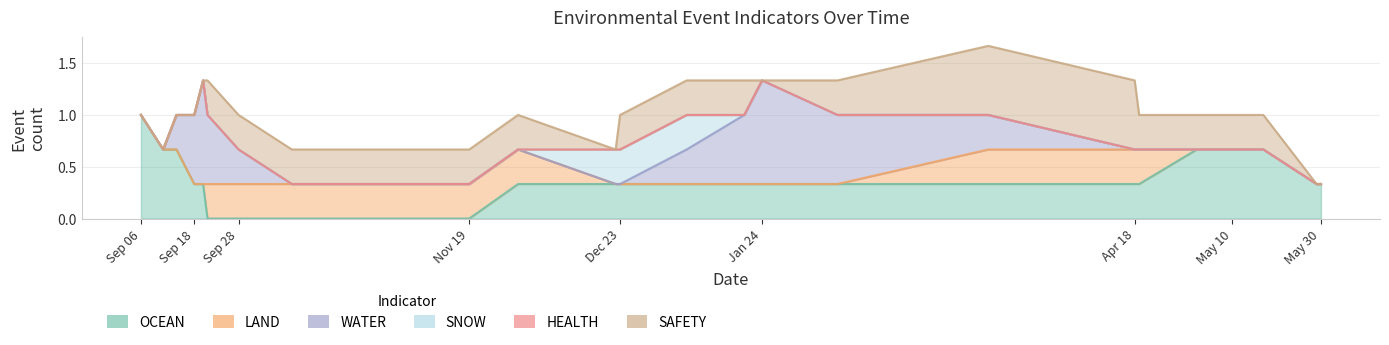

What is the difference between the highest and lowest values at 2021-09-18?

1